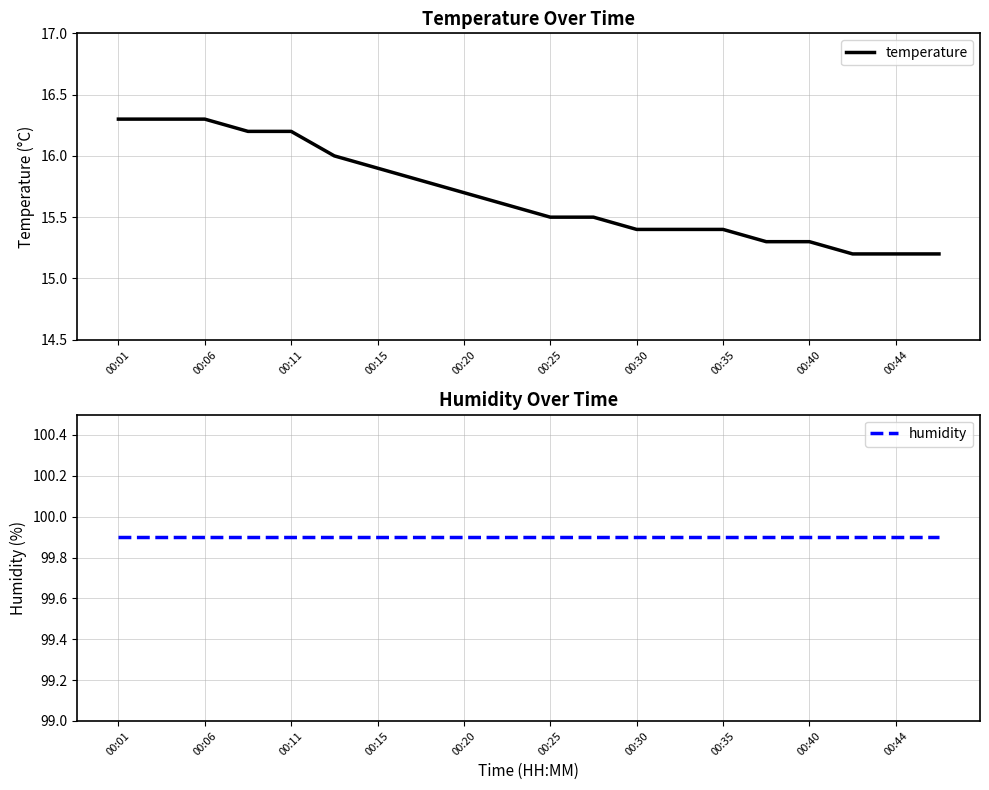

List the series in order of their peak value, lowest first.

temperature, humidity